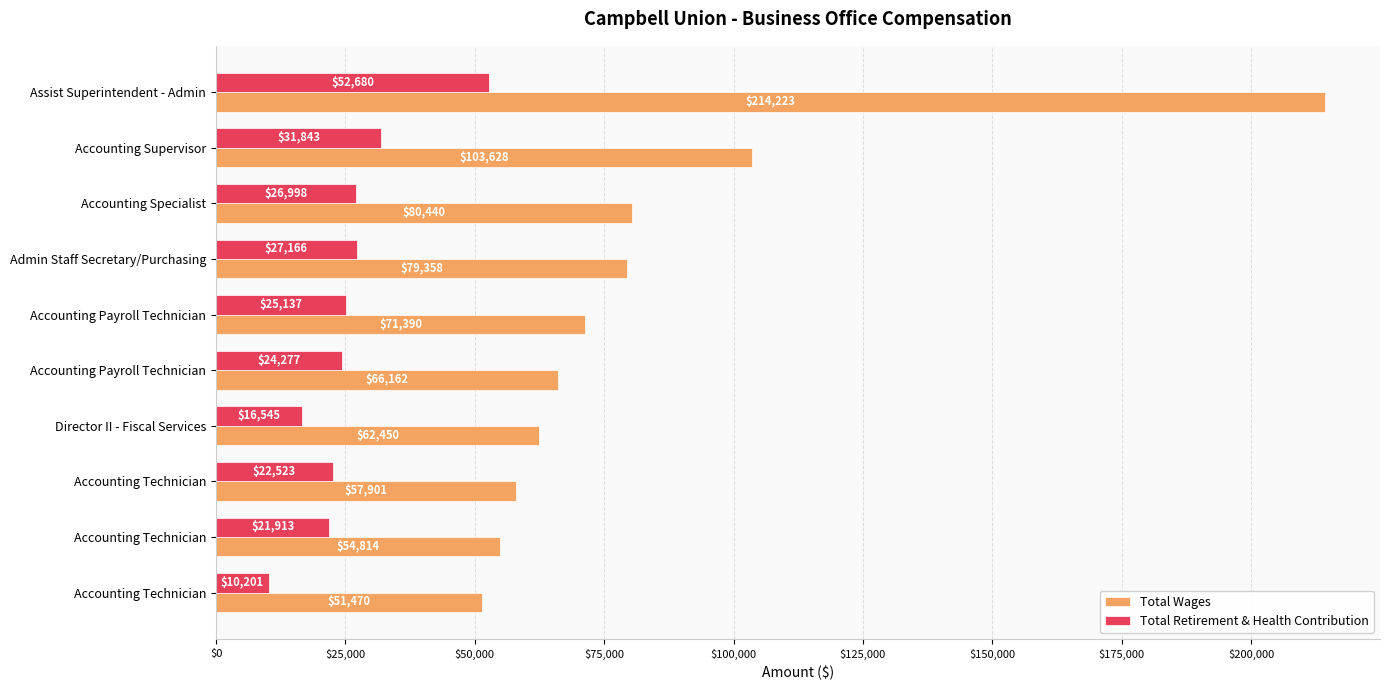

Count the number of data series in this chart.

2